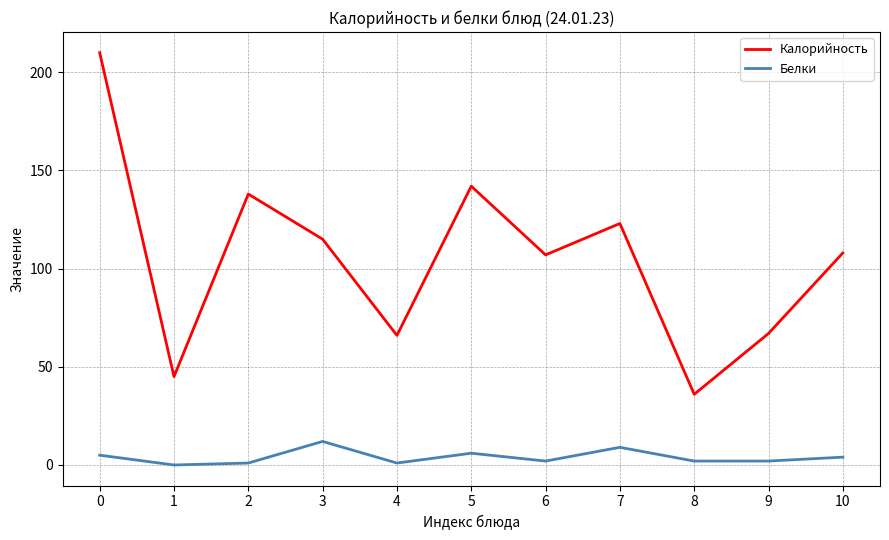

Reading left to right, extract all data points from this chart.

Калорийность: 210	45	138	115	66	142	107	123	36	67	108
Белки: 5	0	1	12	1	6	2	9	2	2	4